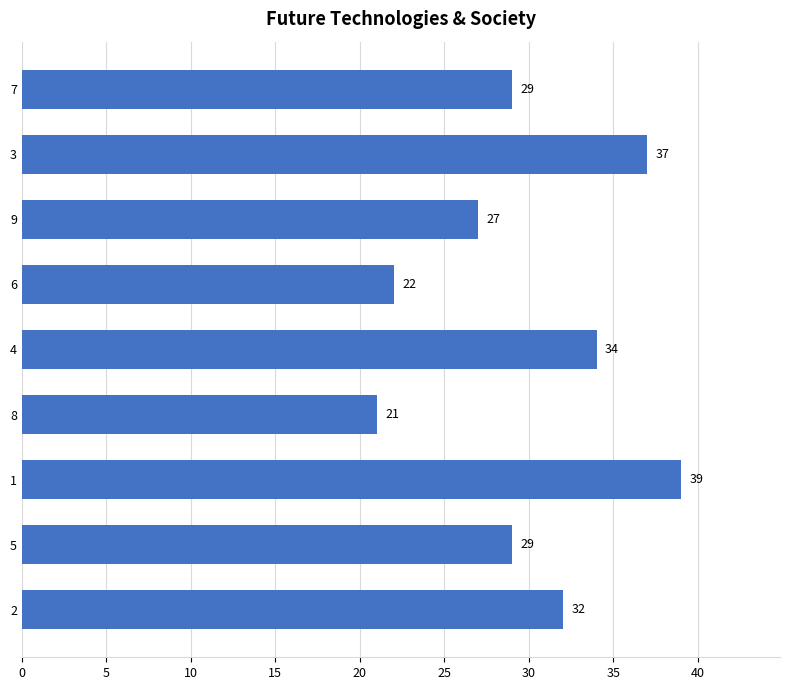

Is it true that the value at 7 is 29?

True